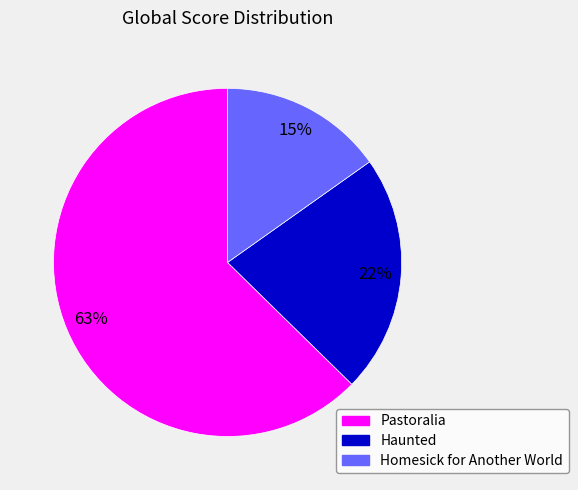

Is it true that Pastoralia is 63% of the pie?

True